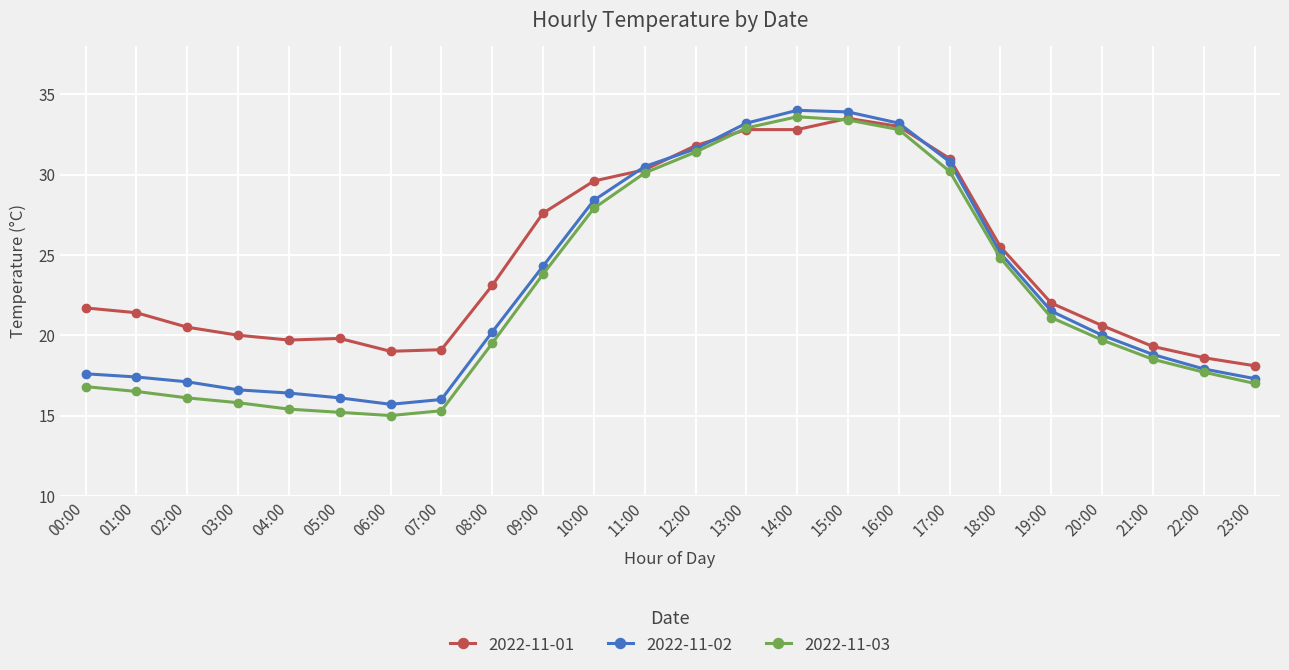

What is the spread (max minus min) of values at 16:00?

0.4